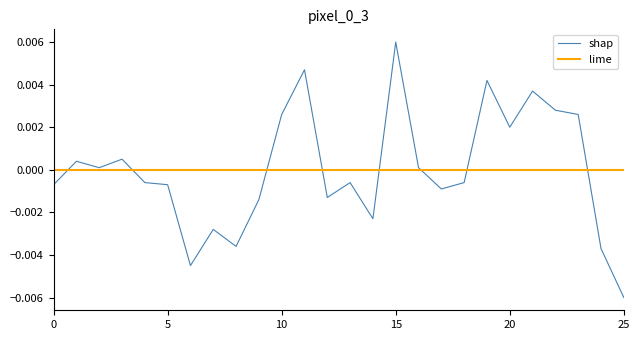

Which category has the lowest value in the shap series?

25